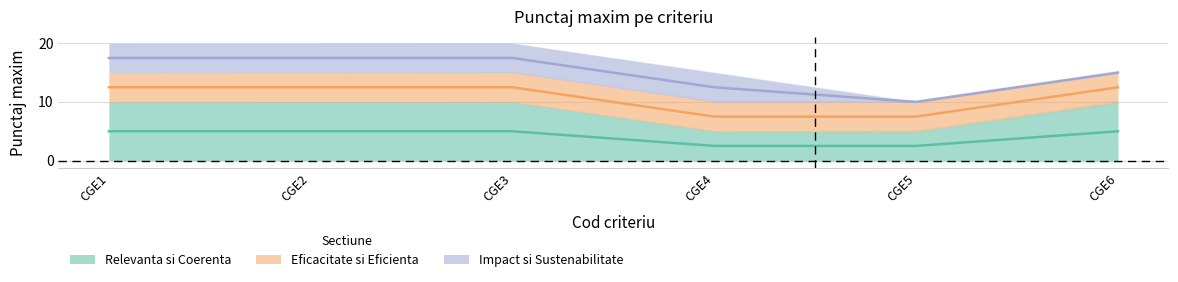

Rank the series by their average value, from lowest to highest.

Impact si Sustenabilitate, Eficacitate si Eficienta, Relevanta si Coerenta